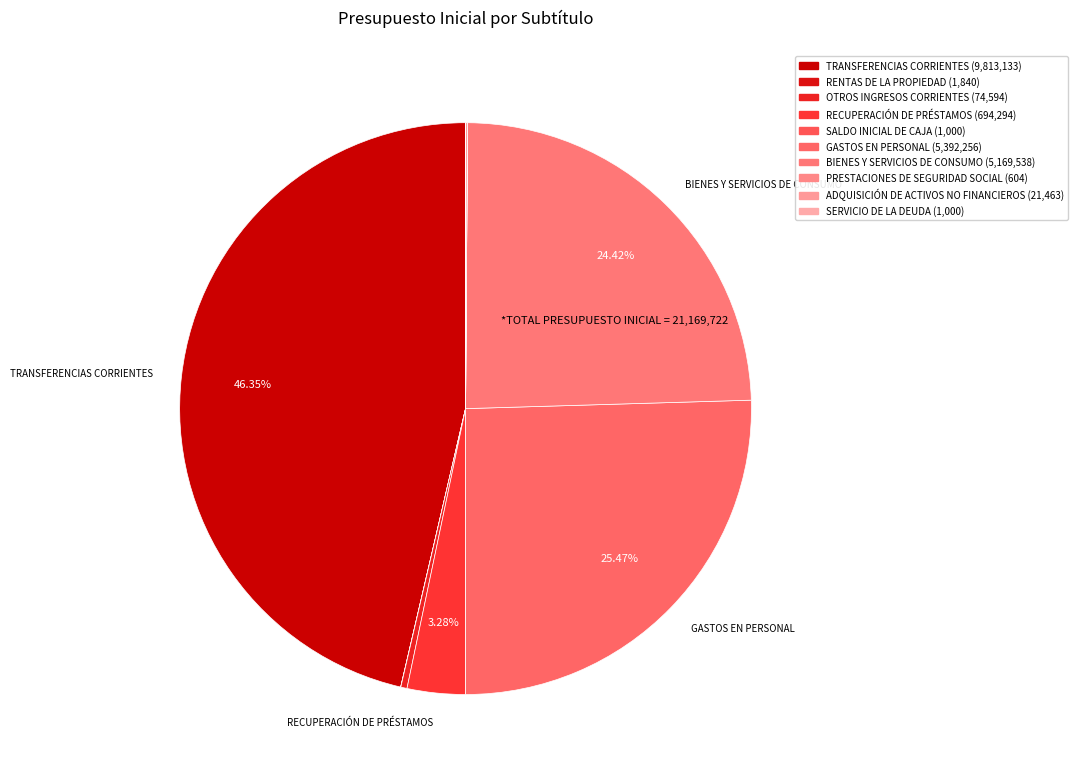

What percentage is the RECUPERACIÓN DE PRÉSTAMOS slice, to the nearest percent?

3%